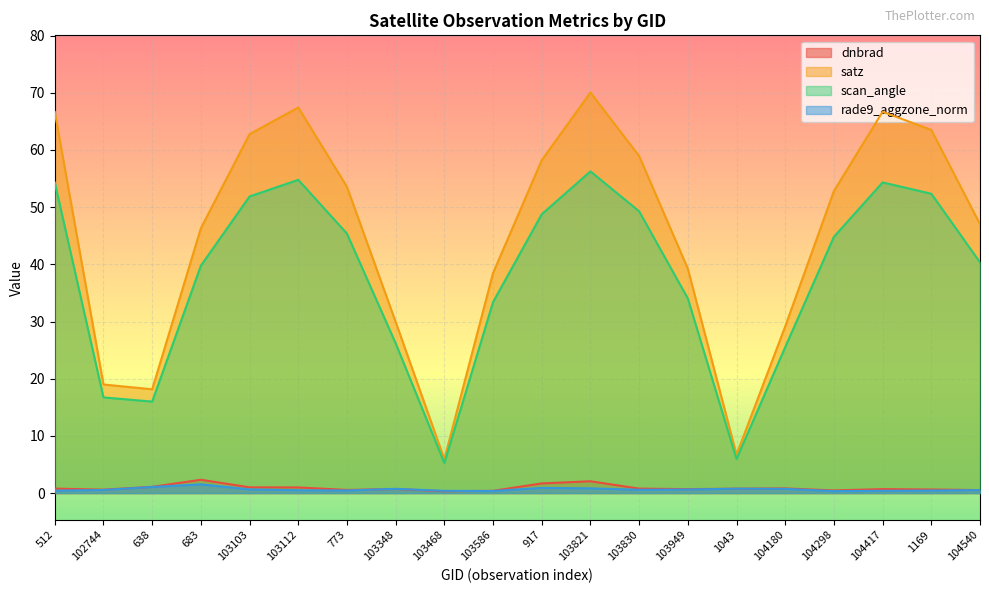

At 103830, list the series in order from smallest to largest.

rade9_aggzone_norm, dnbrad, scan_angle, satz